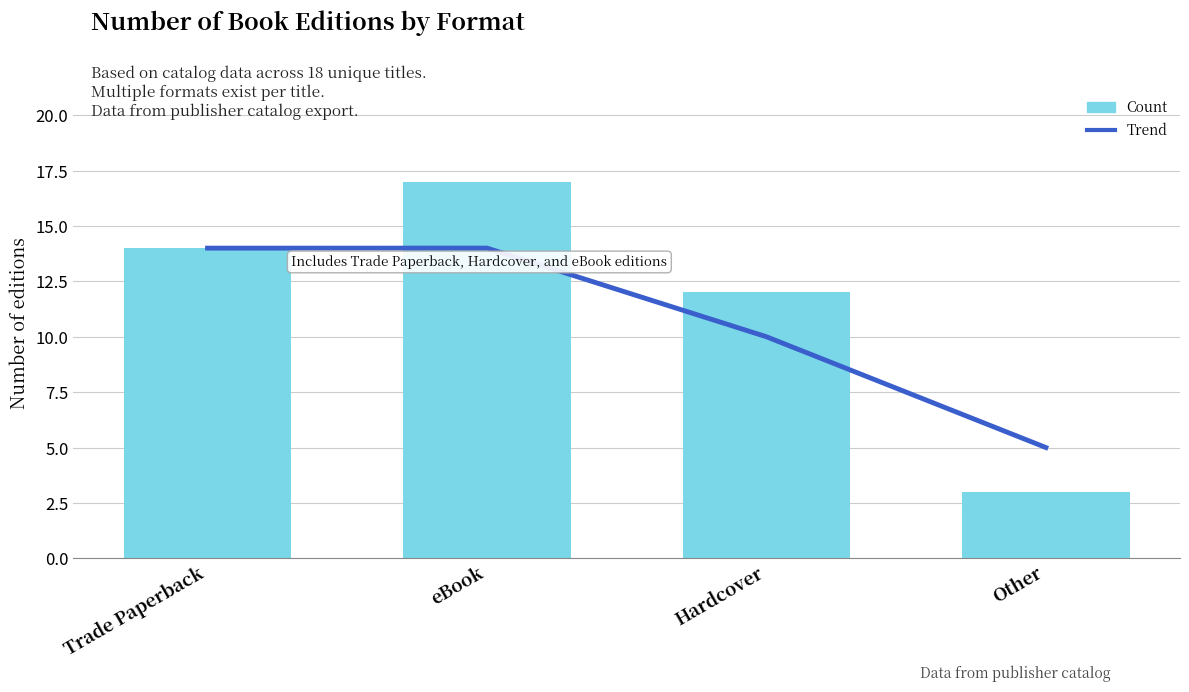

What are all the series names shown in the legend?

Trend, Count